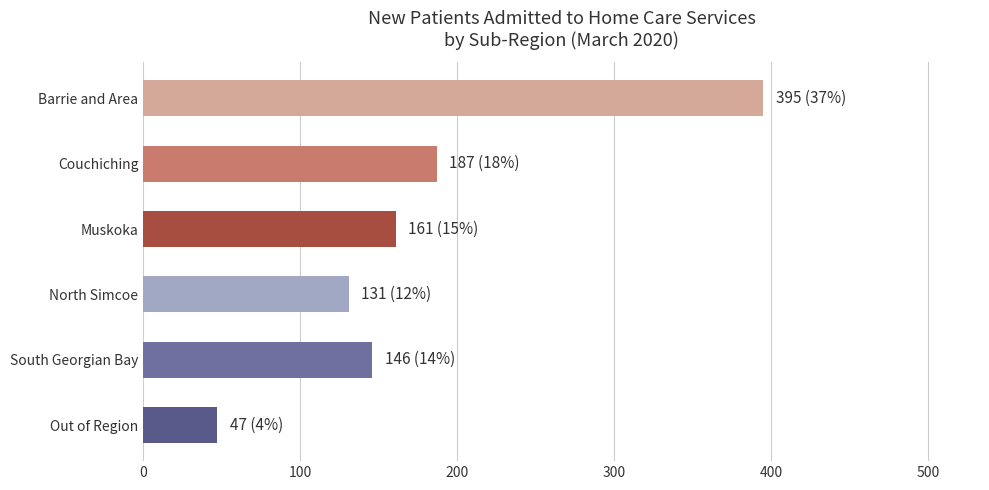

How many values are below 161?

3